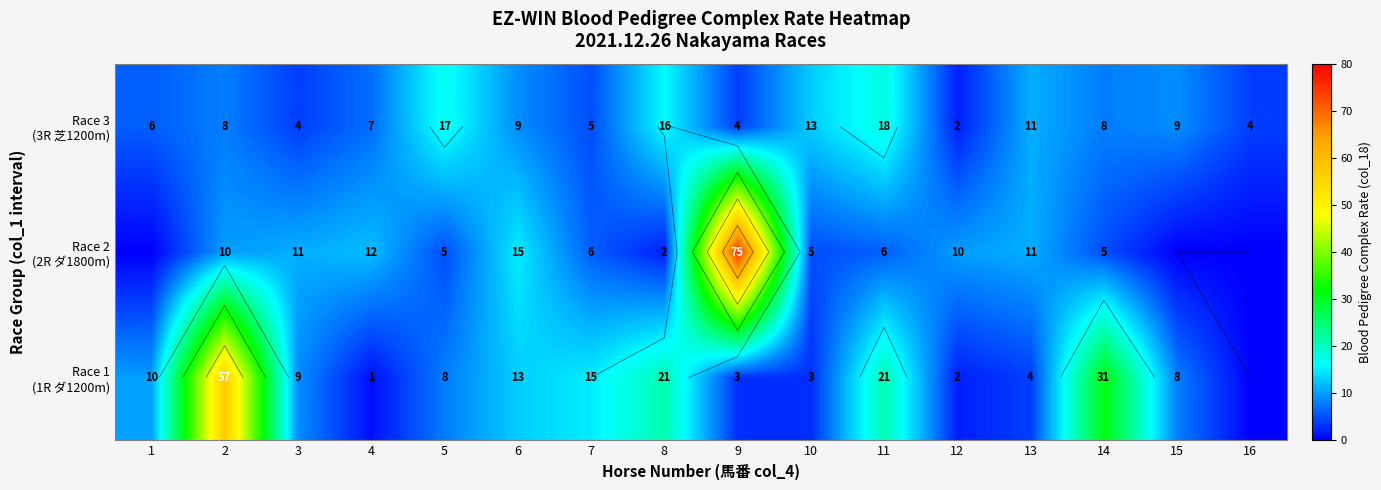

Which series changed the most between 2 and 11?

Race 1 (1R ダ1200m)